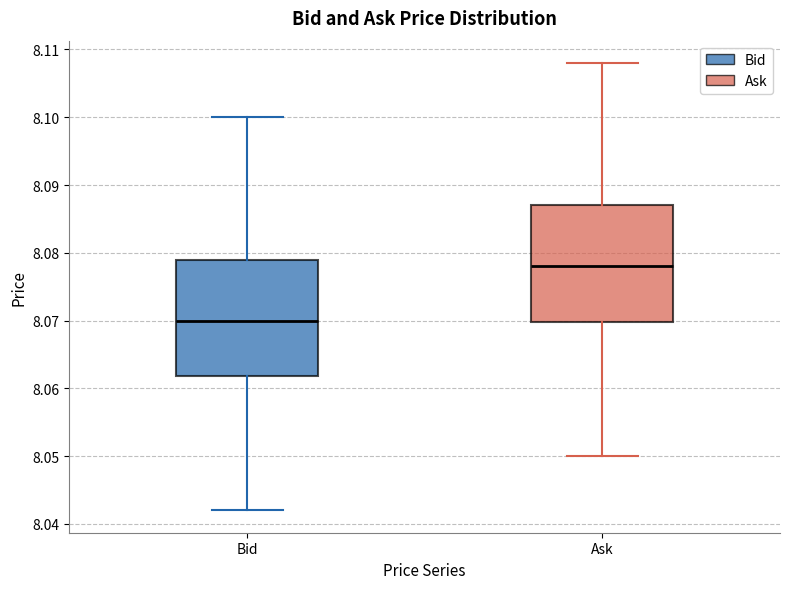

Which box's median line is the highest?

Ask